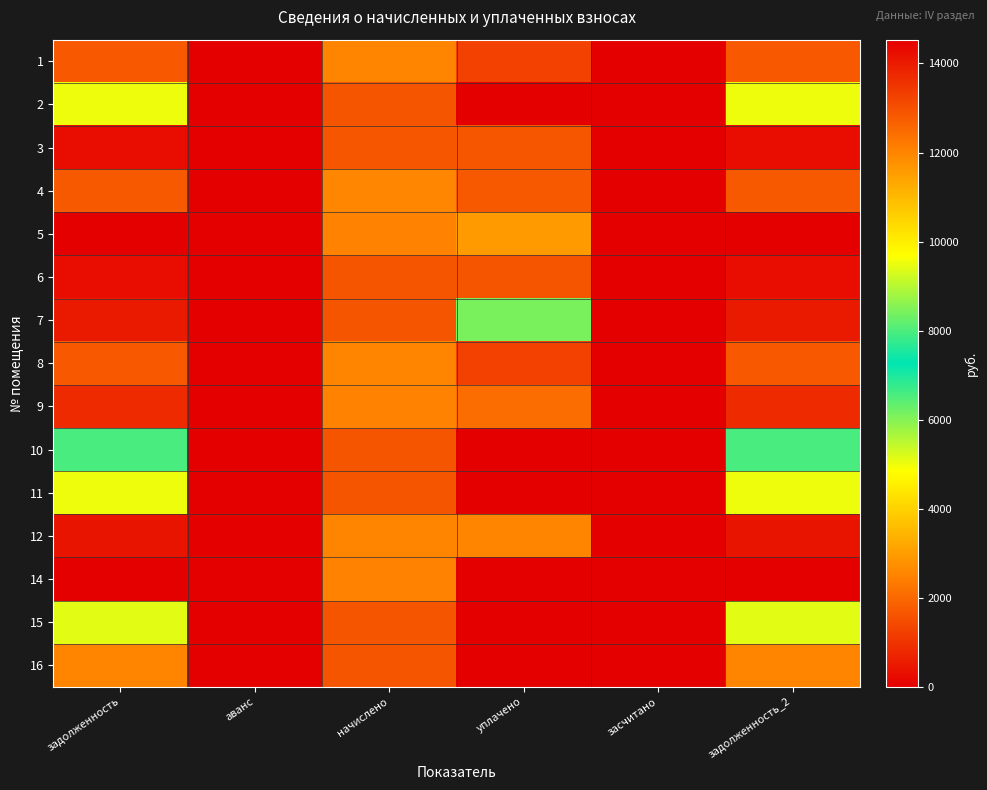

List the series in order of their peak value, highest first.

14, 11, 2, 15, 10, 7, 5, 4, 12, 1, 8, 16, 9, 3, 6